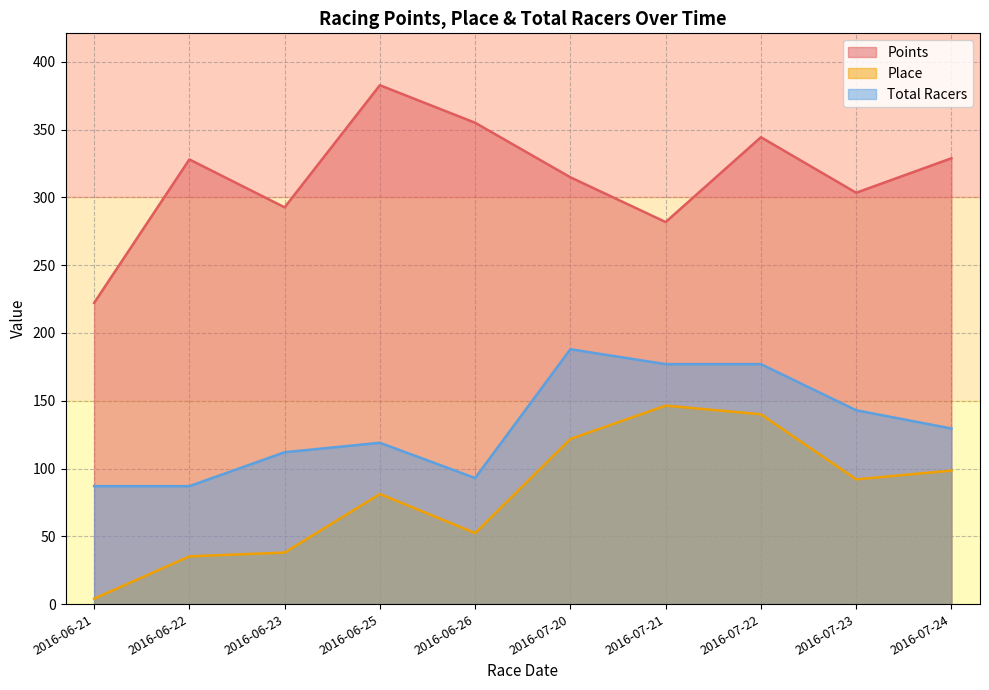

What is the difference between the second highest and second lowest values in the Points series?

73.2